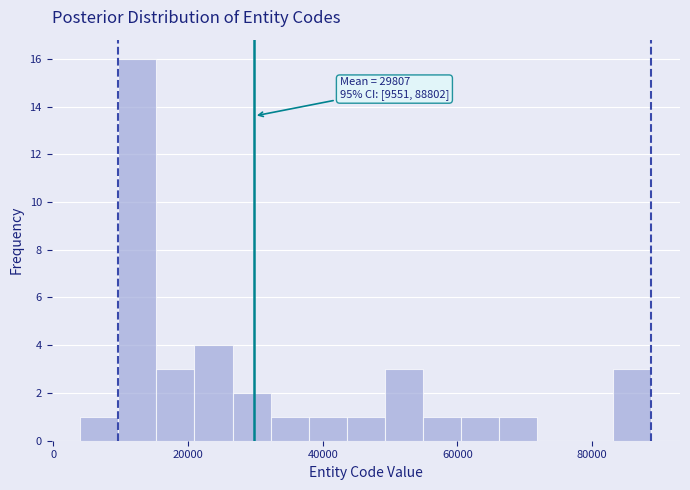

Read against the x-axis, roughly where is the centre of the tallest bar?

12000